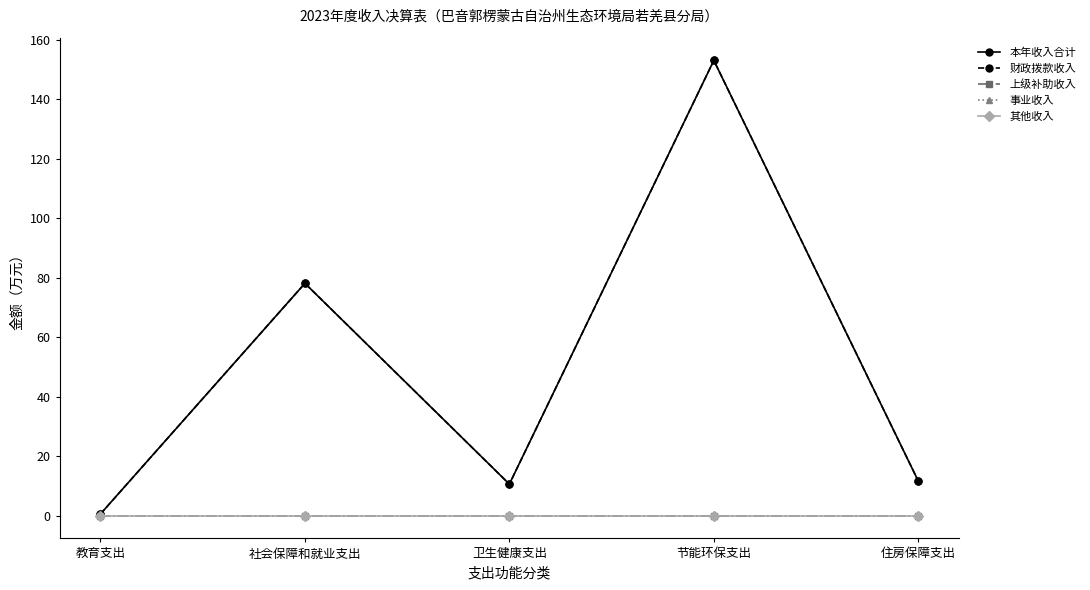

The 其他收入 series shows 0.0 at 社会保障和就业支出. True or false?

True